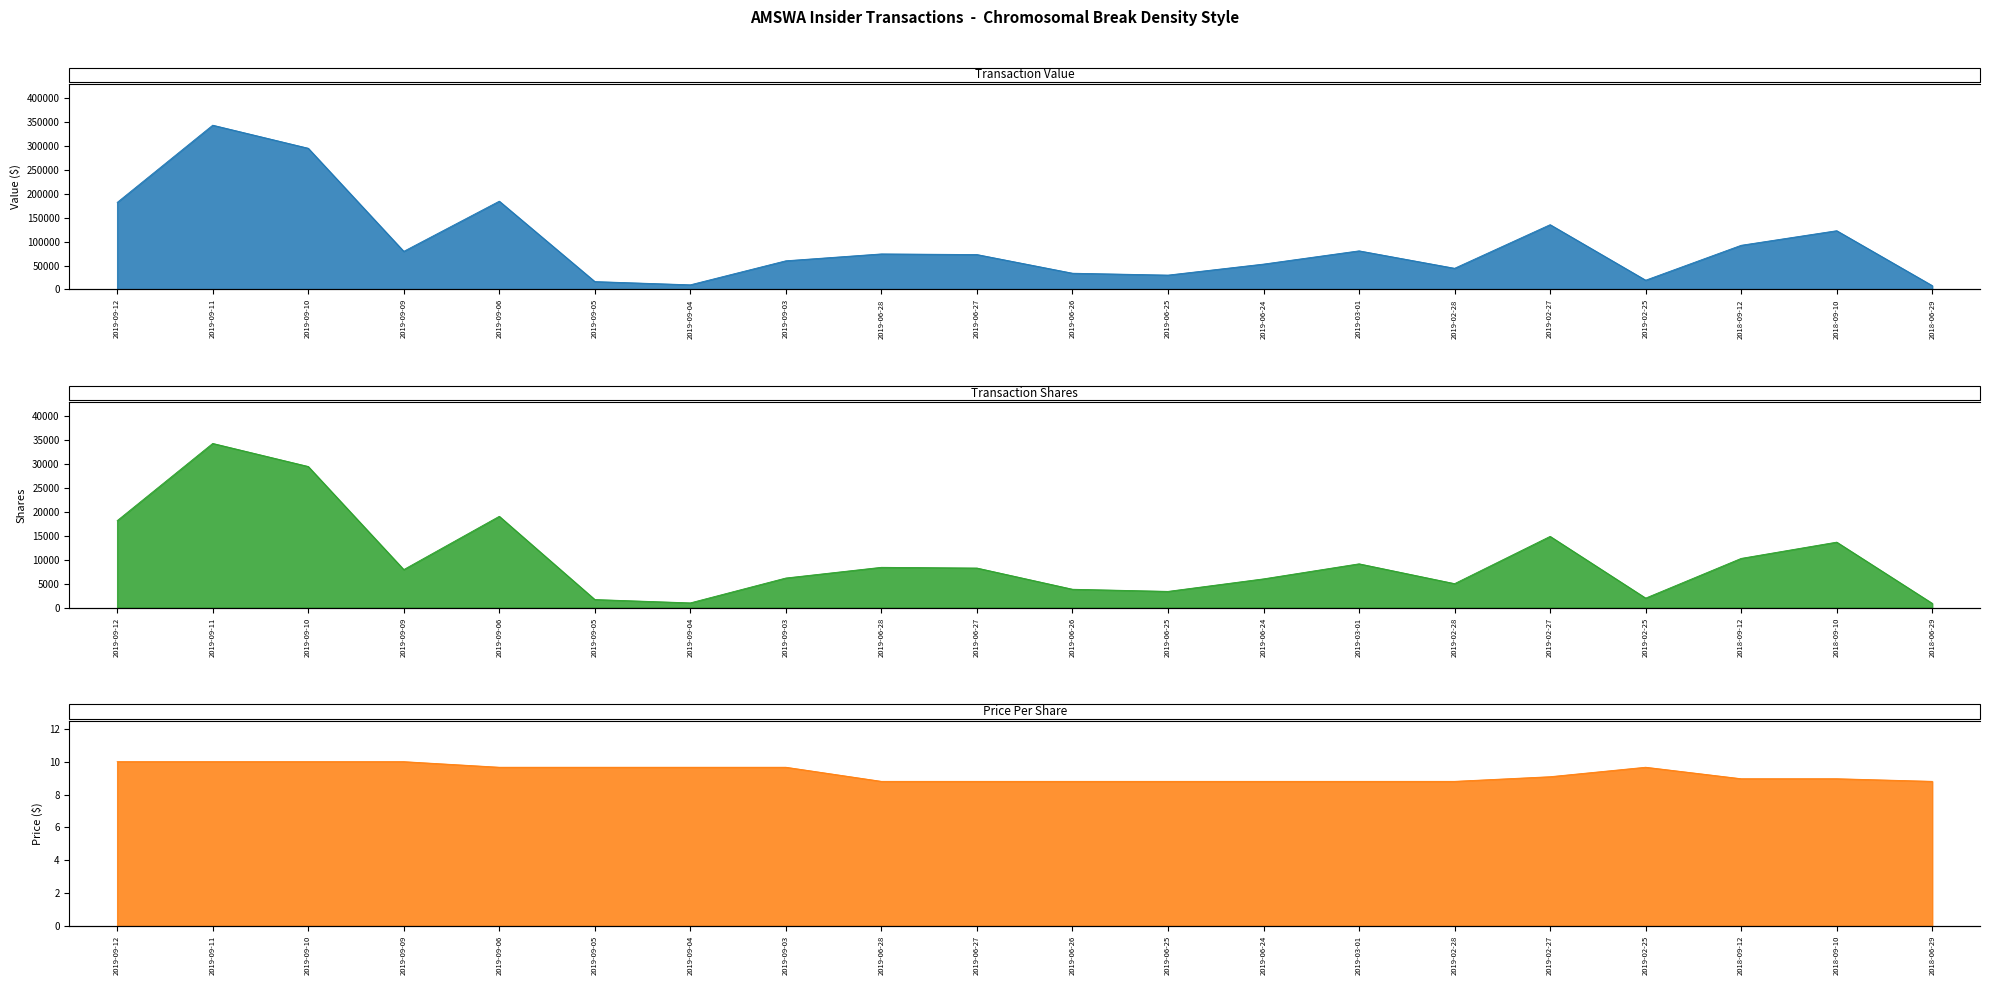

List the labels in order of transactionValue value, smallest first.

2018-06-29, 2019-09-04, 2019-09-05, 2019-02-25, 2019-06-25, 2019-06-26, 2019-02-28, 2019-06-24, 2019-09-03, 2019-06-27, 2019-06-28, 2019-09-09, 2019-03-01, 2018-09-12, 2018-09-10, 2019-02-27, 2019-09-12, 2019-09-06, 2019-09-10, 2019-09-11